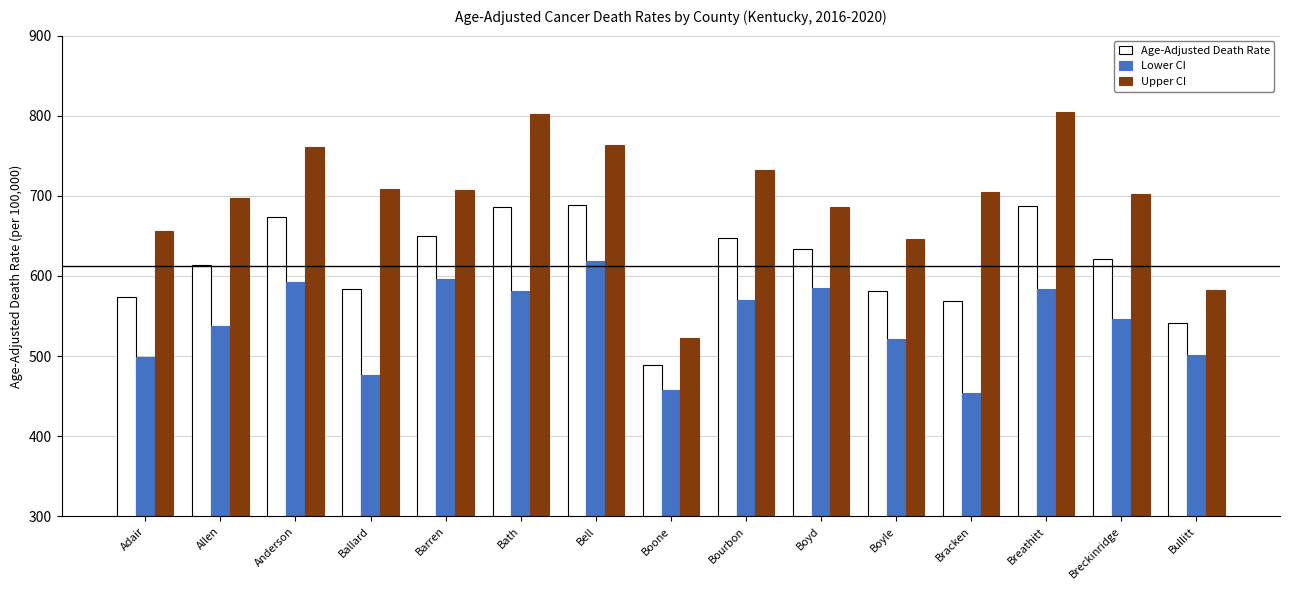

Is the value of Age-Adjusted Death Rate at Bracken greater than the value of Lower CI at Bracken?

Yes